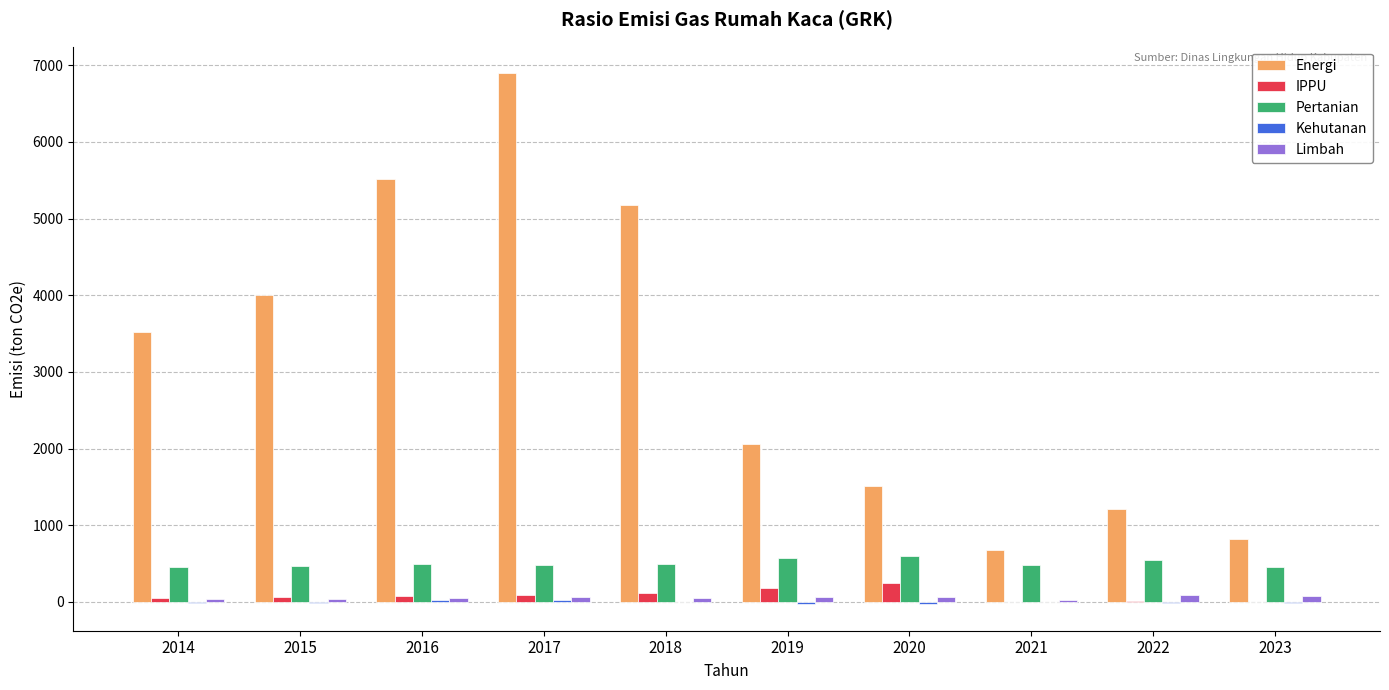

At which category is the sum across all series the highest?

2017